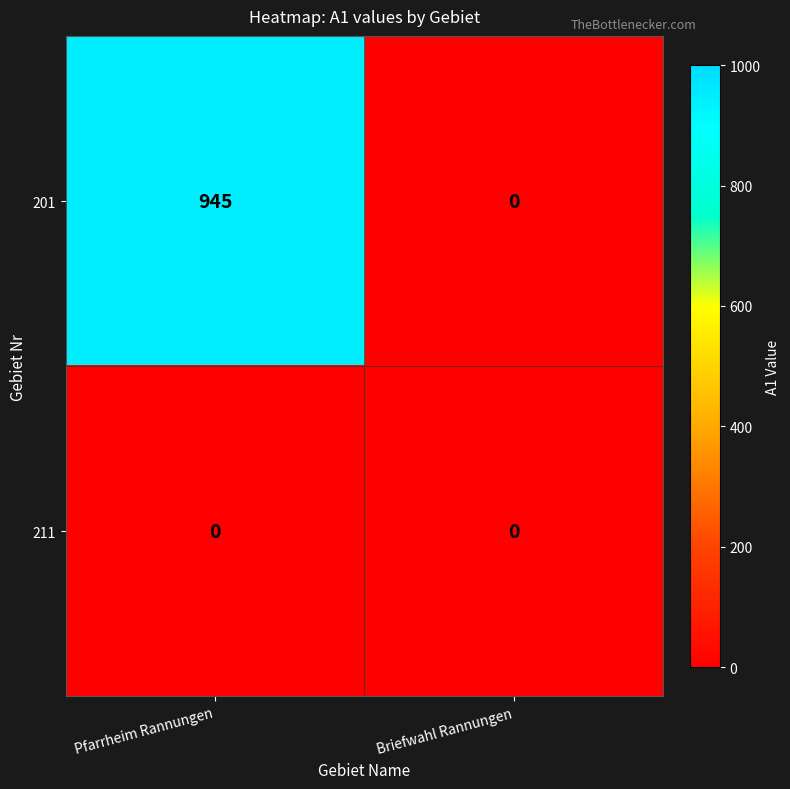

What is the greatest value displayed?

945